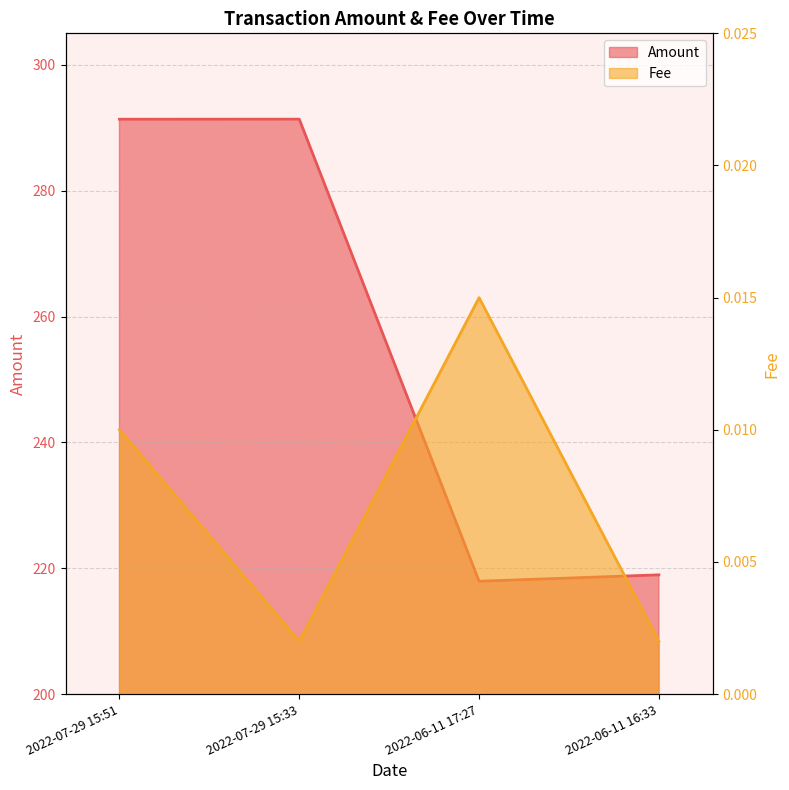

What is the value of the Amount point at the 1st from the left?

291.4